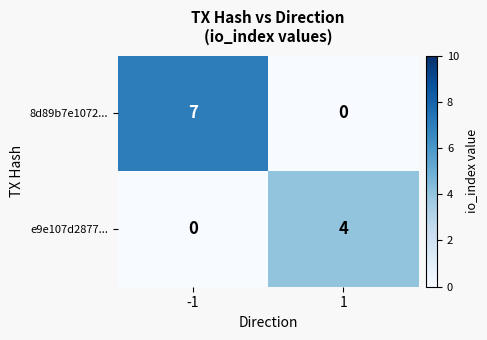

At which category is the sum across all series the highest?

-1